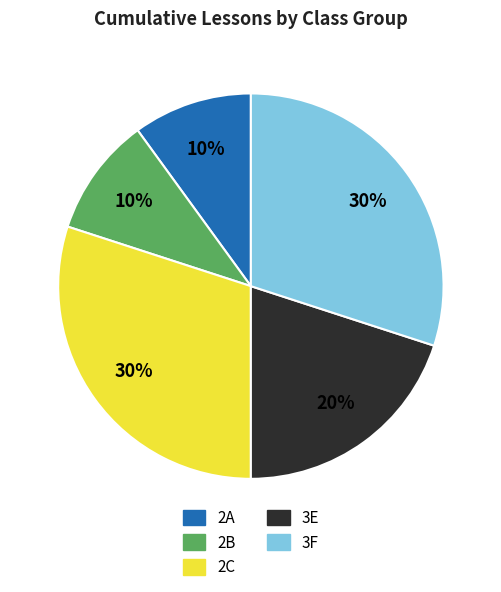

To the nearest percent, what is the average slice percentage?

20%